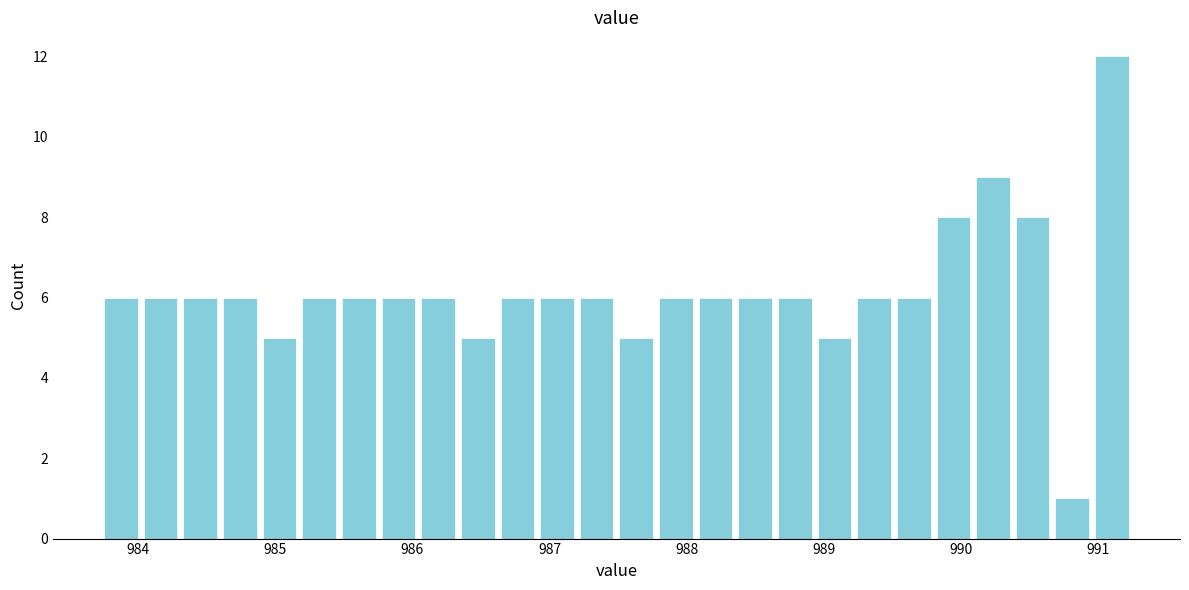

Read against the x-axis, roughly where is the centre of the tallest bar?

991.1